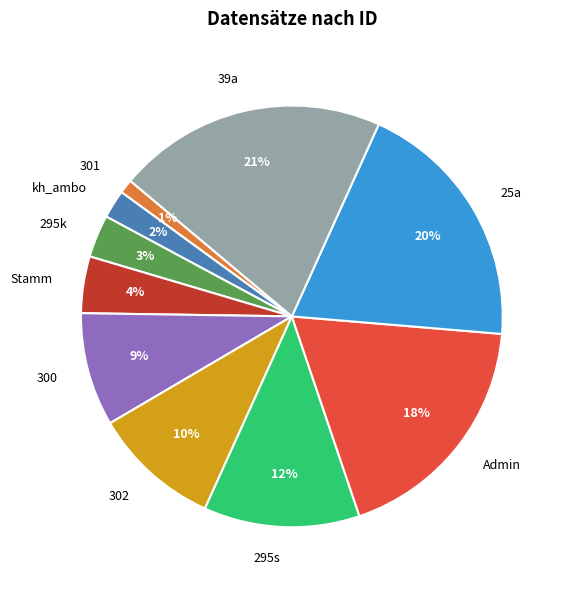

Between 300 and 301, which is larger?

300